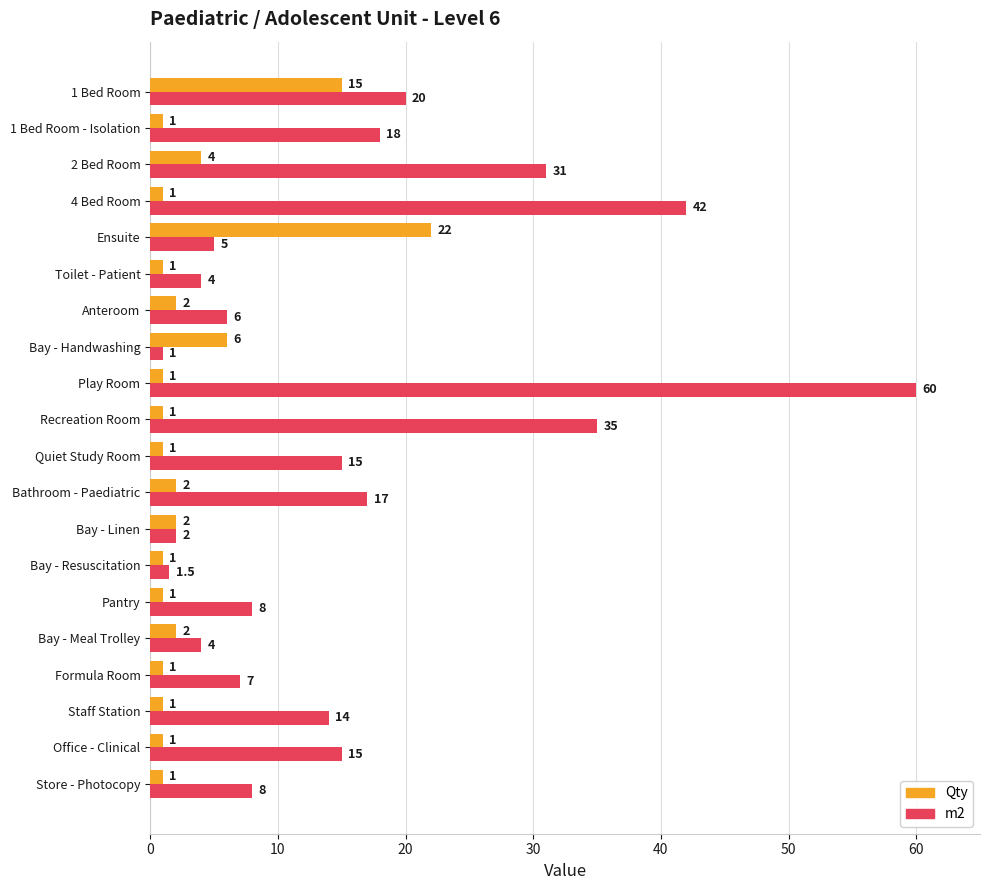

The value of Qty at Toilet - Patient is 1.0. True or false?

True